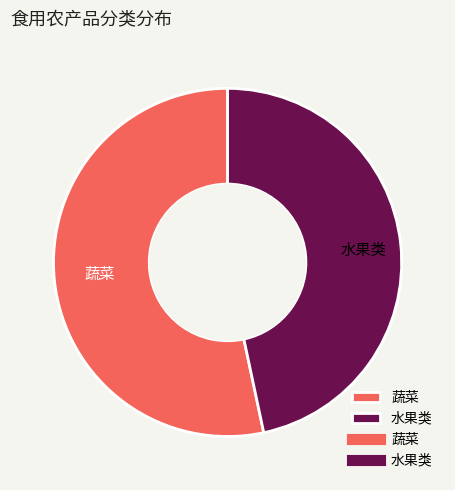

The 蔬菜 slice represents 61% of the pie. True or false?

False